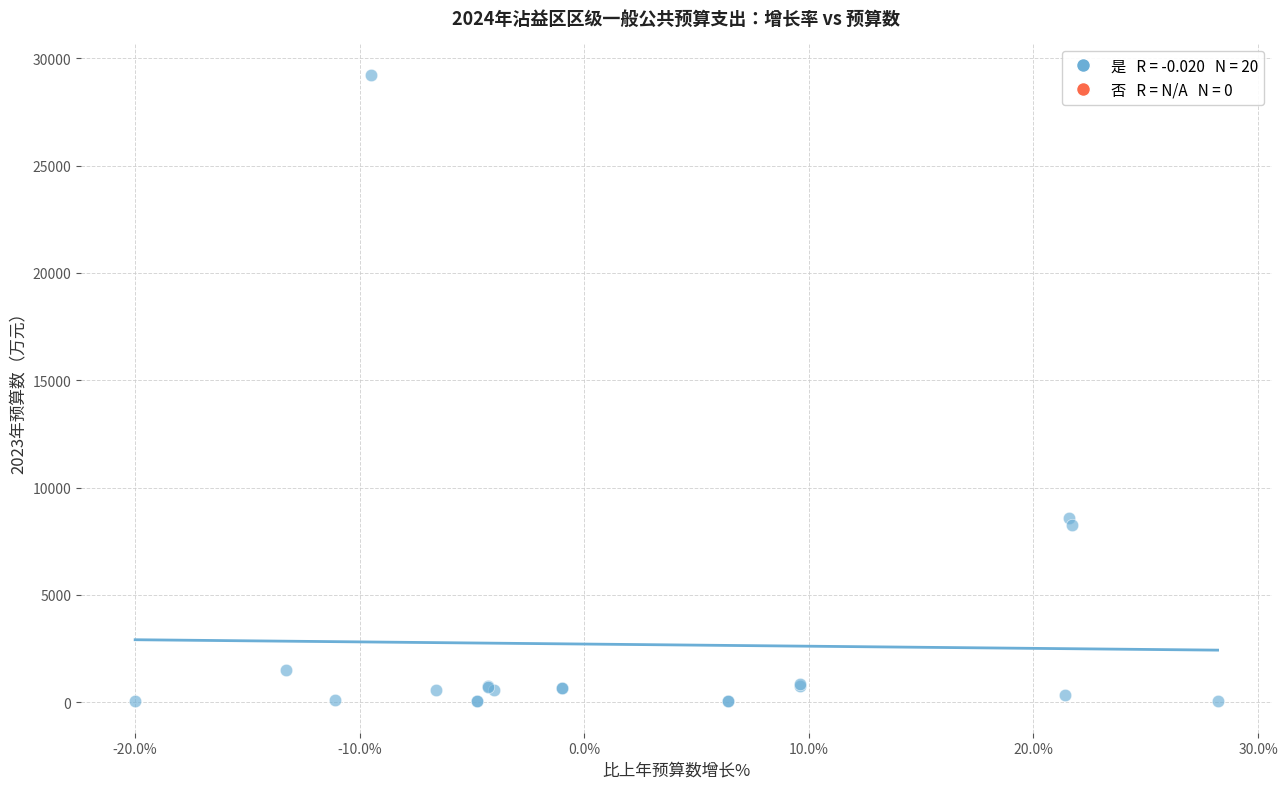

What Y value in the scatter plot is closest to 14635?

8580